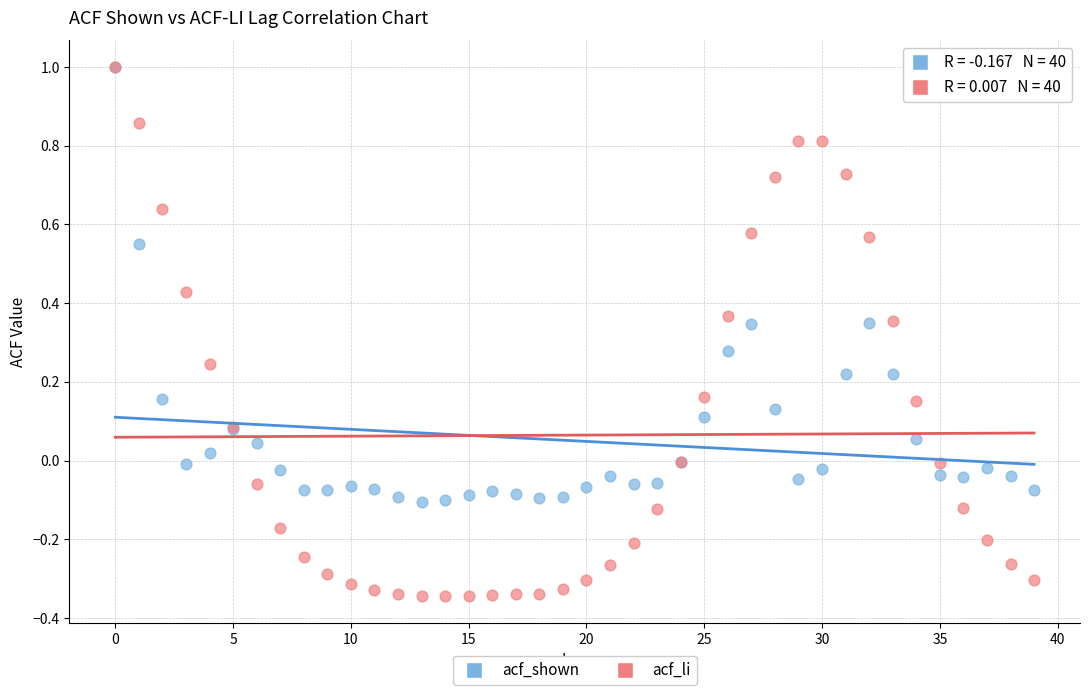

What are all the series names shown in the legend?

acf_shown, acf_li